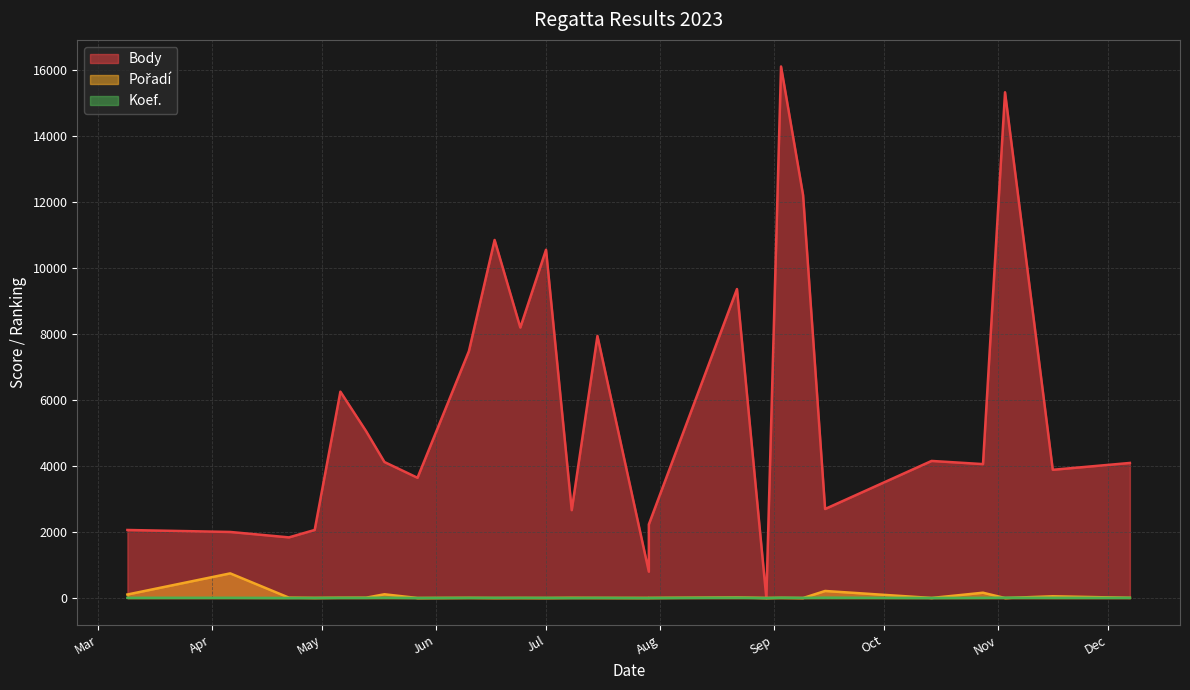

How many intersections are there between Koef. and Pořadí?

10